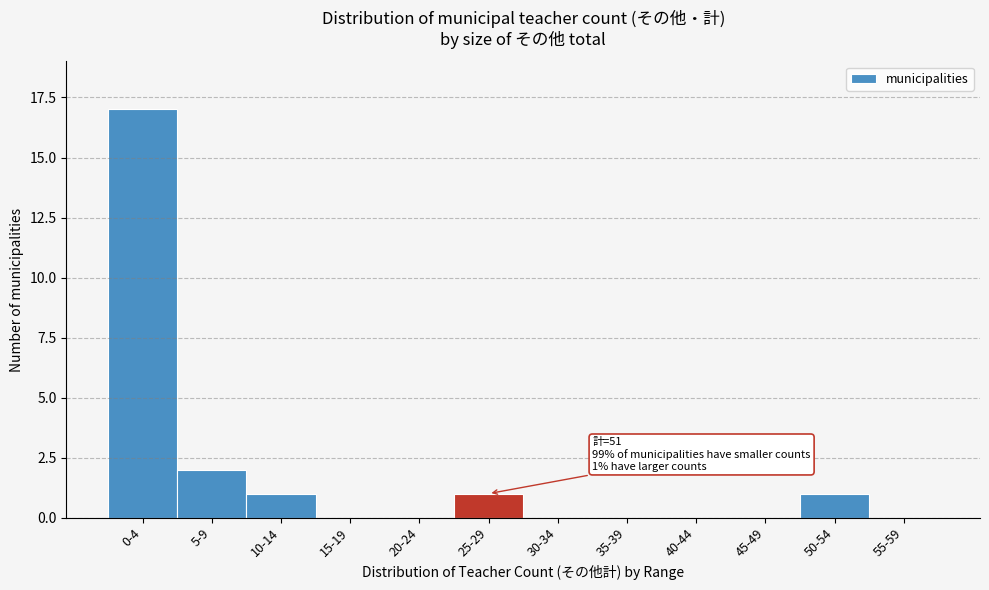

Reading left to right, extract all data points from this chart.

0-4=17	5-9=2	10-14=1	15-19=0	20-24=0	25-29=1	30-34=0	35-39=0	40-44=0	45-49=0	50-54=1	55-59=0